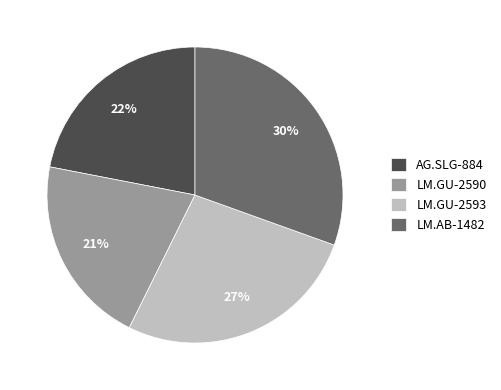

What is the largest slice in the pie chart?

LM.AB-1482